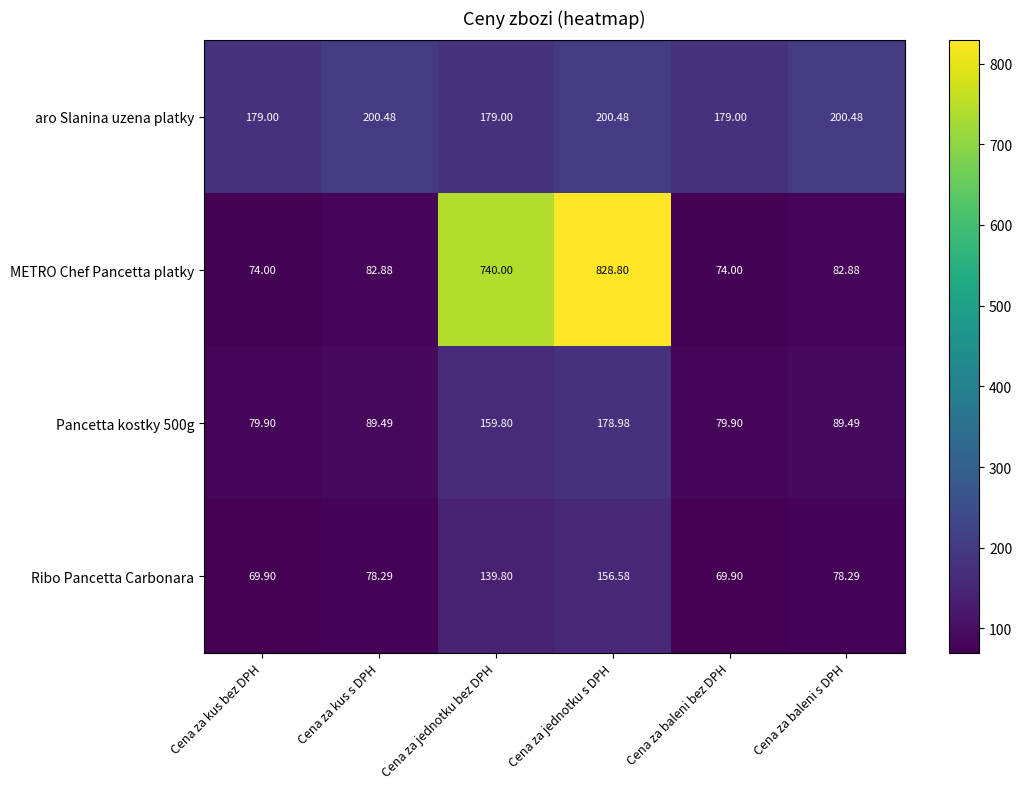

At which label is Ribo Pancetta Carbonara closest to 113?

Cena za jednotku bez DPH